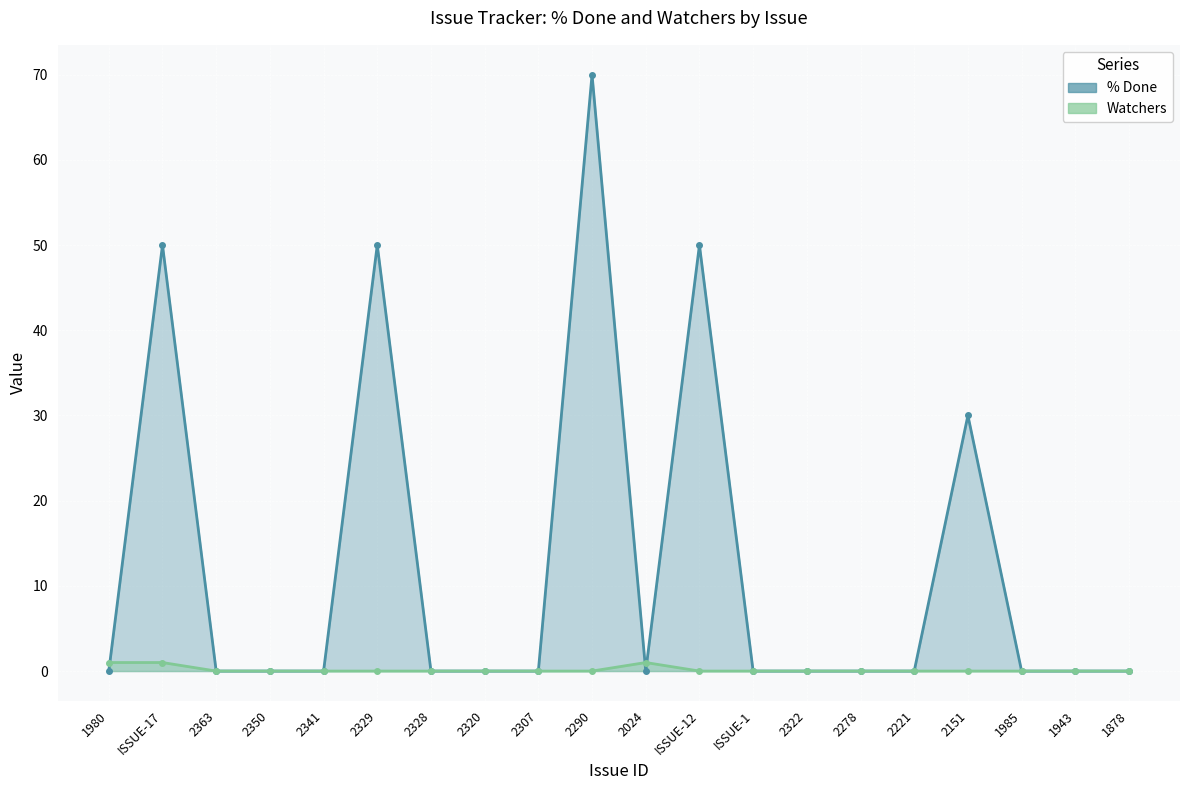

What is the value of the Watchers point at the 11th from the left?

1